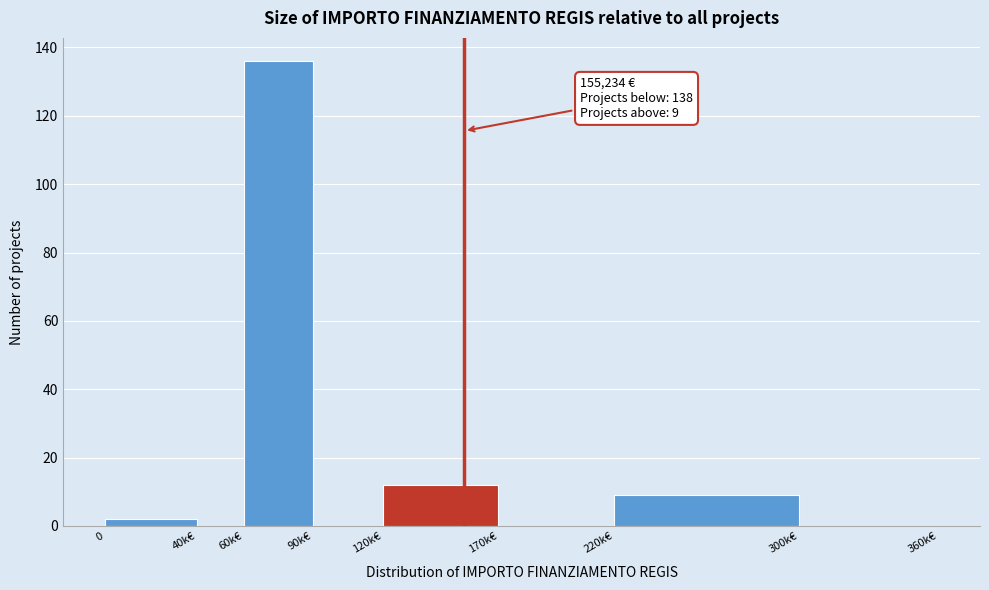

Reading right to left, list all the values displayed in this chart.

300k€=0	220k€=9	170k€=0	120k€=12	90k€=0	60k€=136	40k€=0	0=2